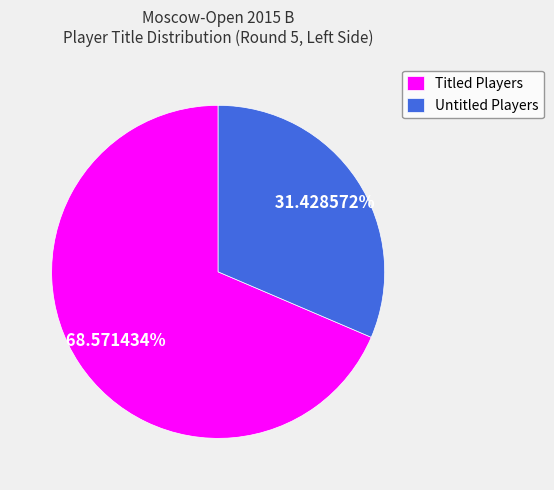

Which slice is the largest?

Titled Players